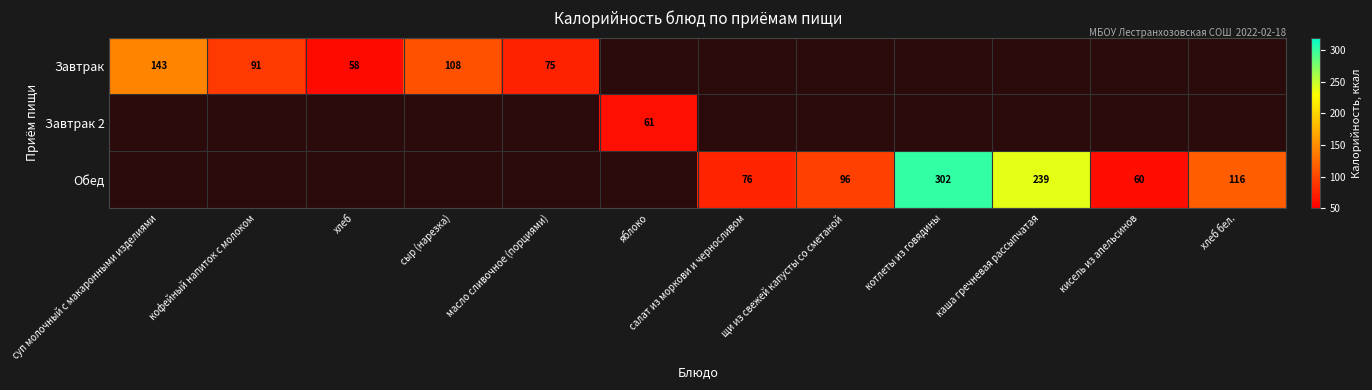

Count the number of data series in this chart.

3